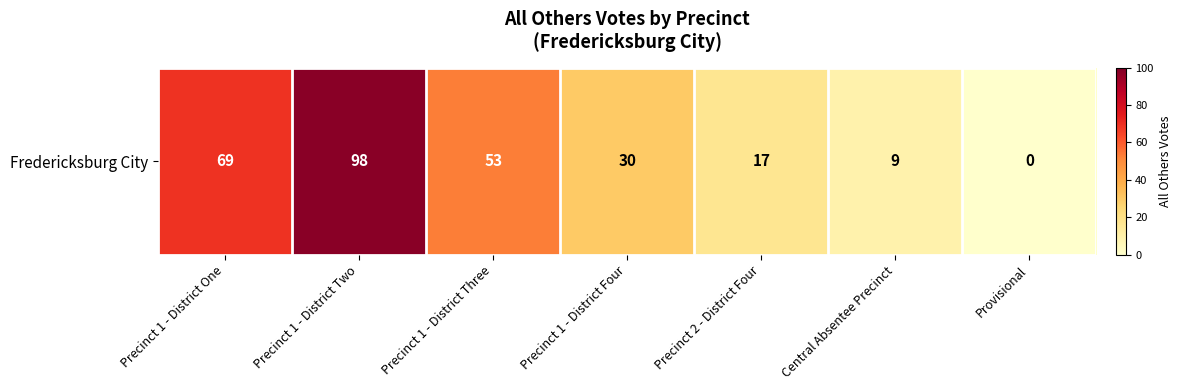

True or false: the data shows 7 at Precinct 2 - District Four.

False